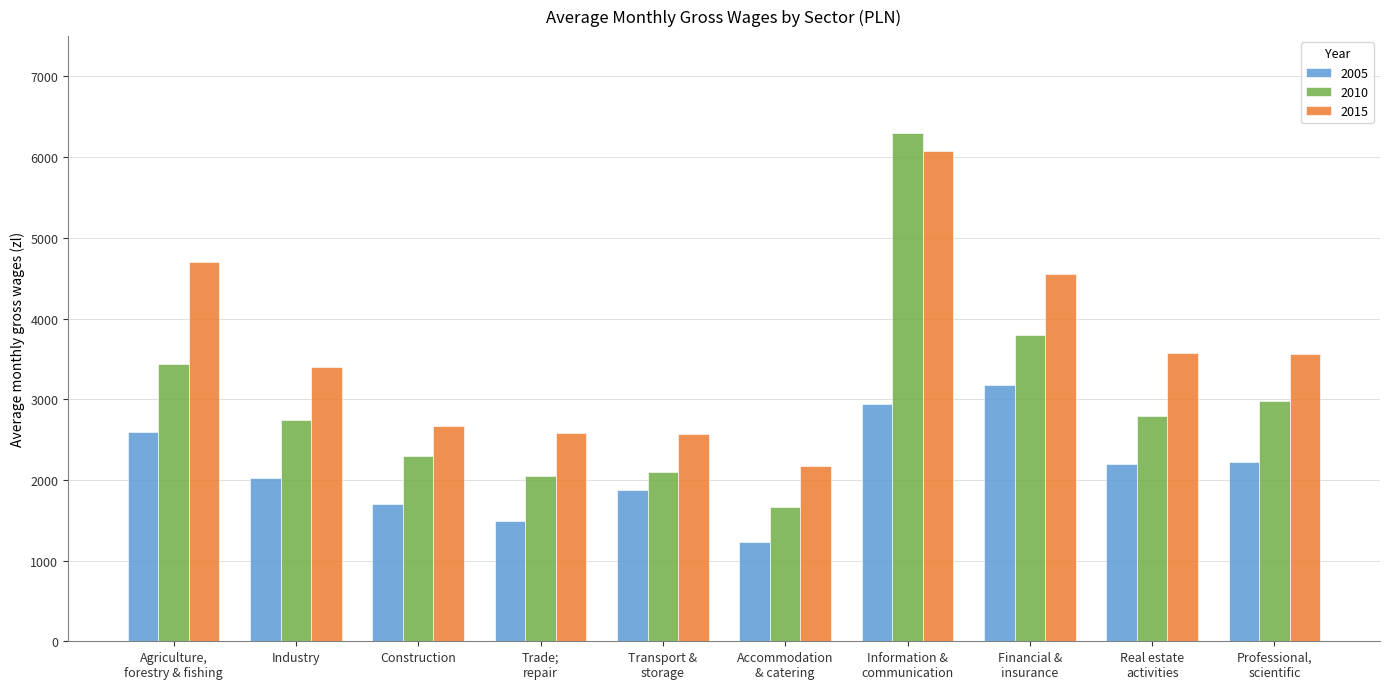

What is the average value of the 2015 series?

3586.0